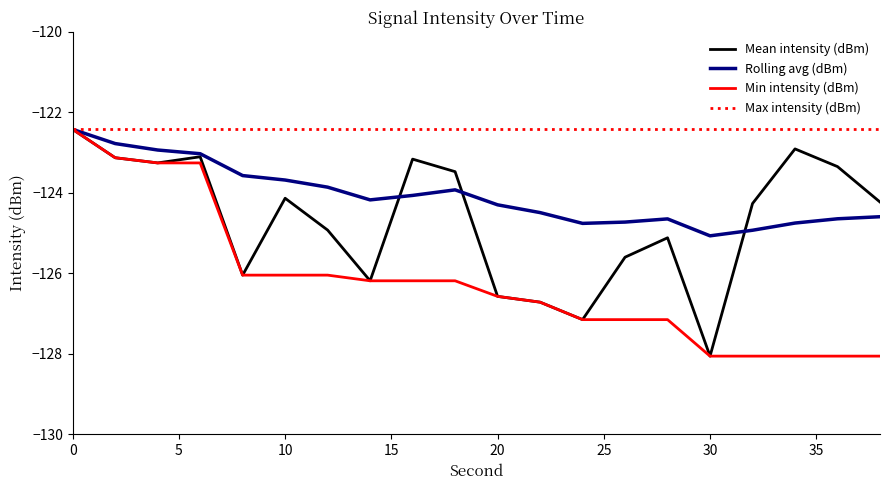

What is the maximum value for Max intensity (dBm)?

-122.4